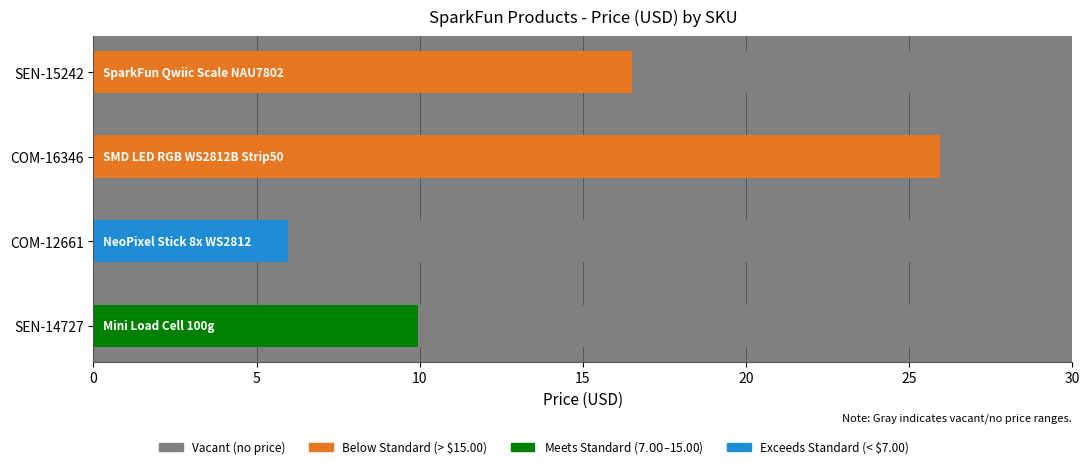

Does the chart contain any negative values?

No